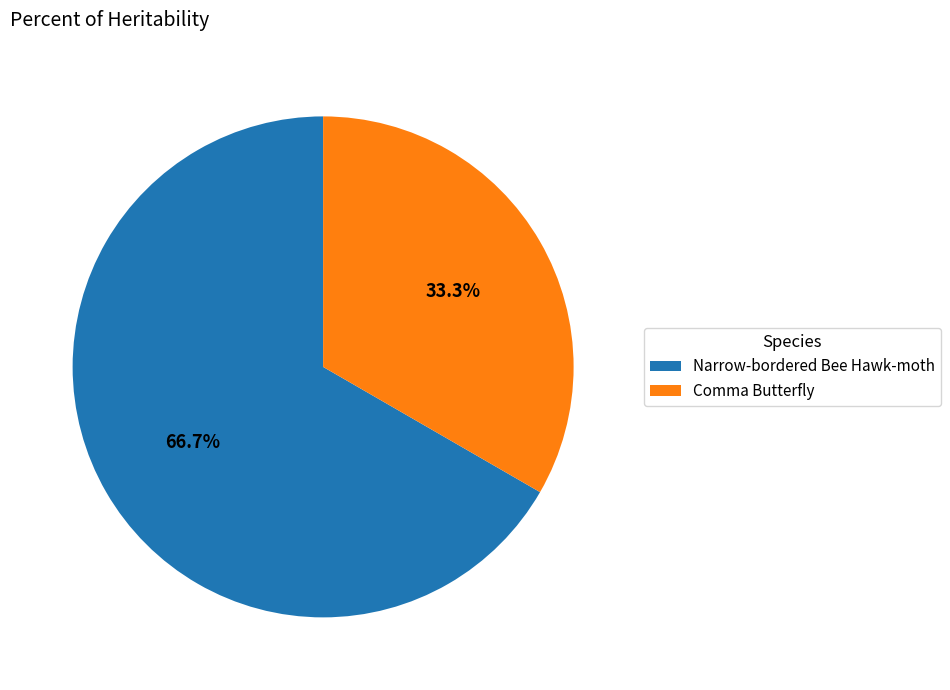

Rank the categories by value from highest to lowest.

Narrow-bordered Bee Hawk-moth, Comma Butterfly